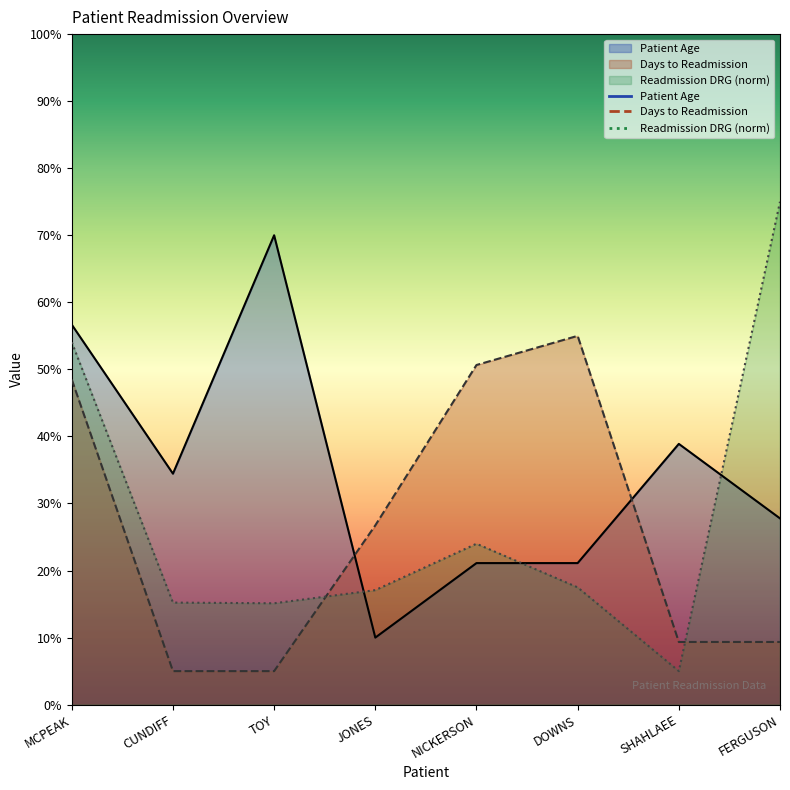

What is the value of the Days Between Index and Readmission point at the 7th from the left?

9.3